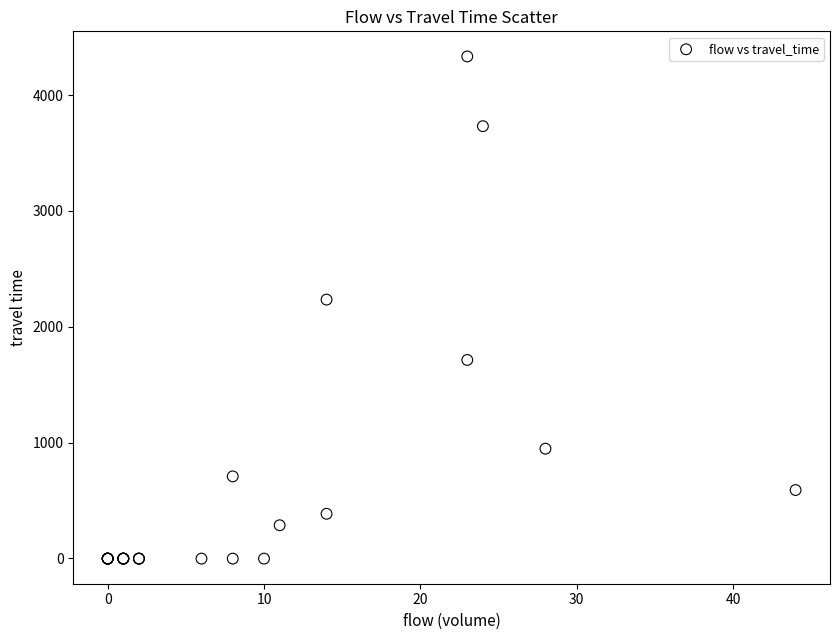

What Y value in the scatter plot is closest to 2166?

2235